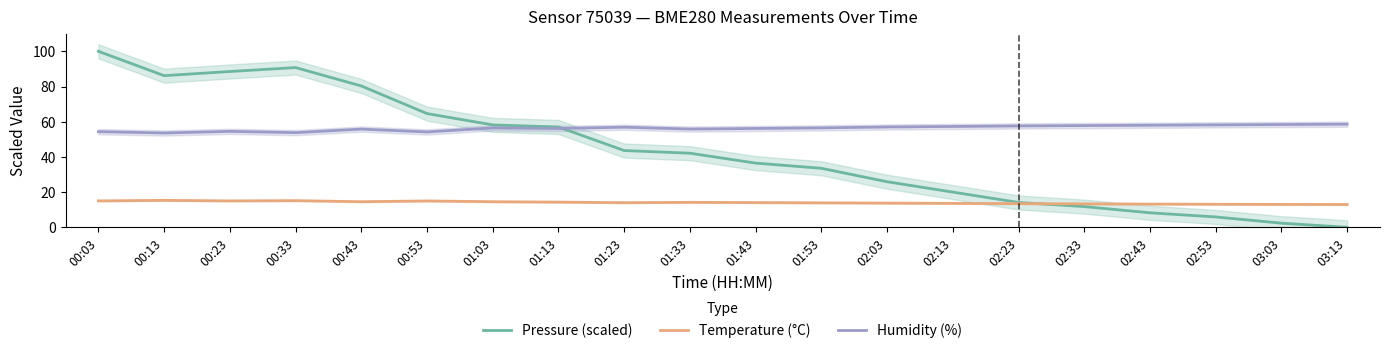

Where does the Humidity (%) series first go above 56?

01:03